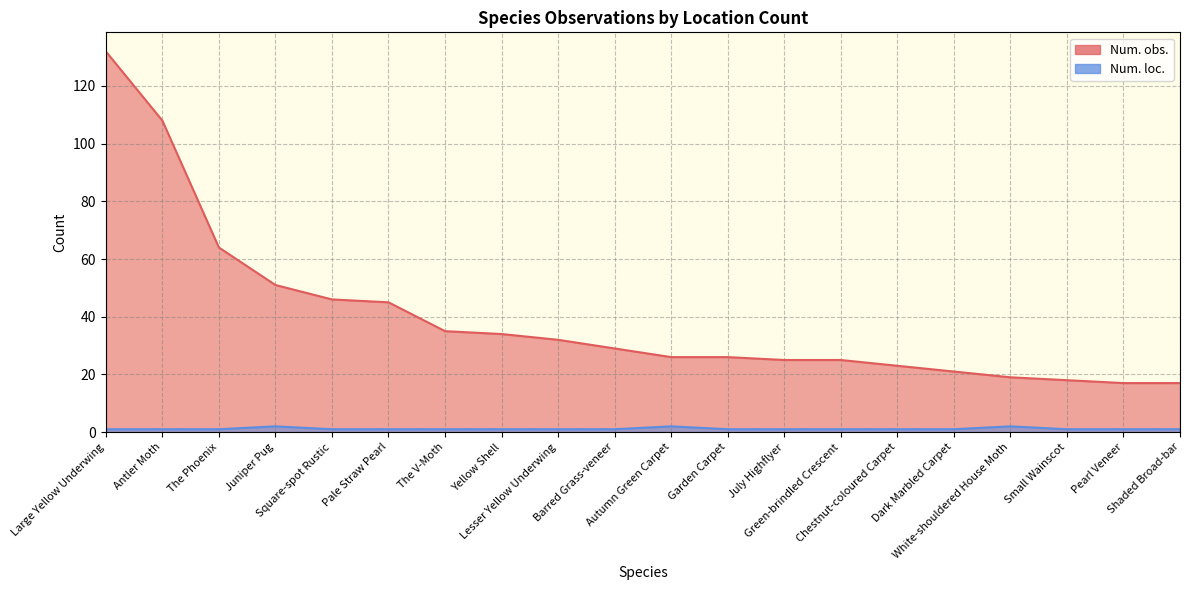

Where is Num. obs. nearest to the value 74?

The Phoenix